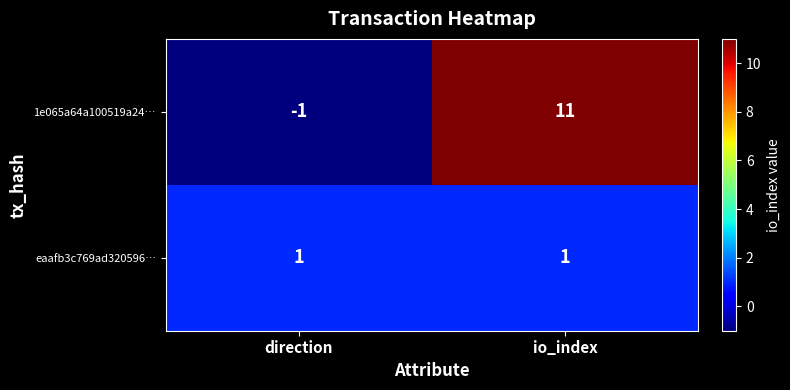

Which category has the highest value in the 1e065a64a100519a24… series?

io_index